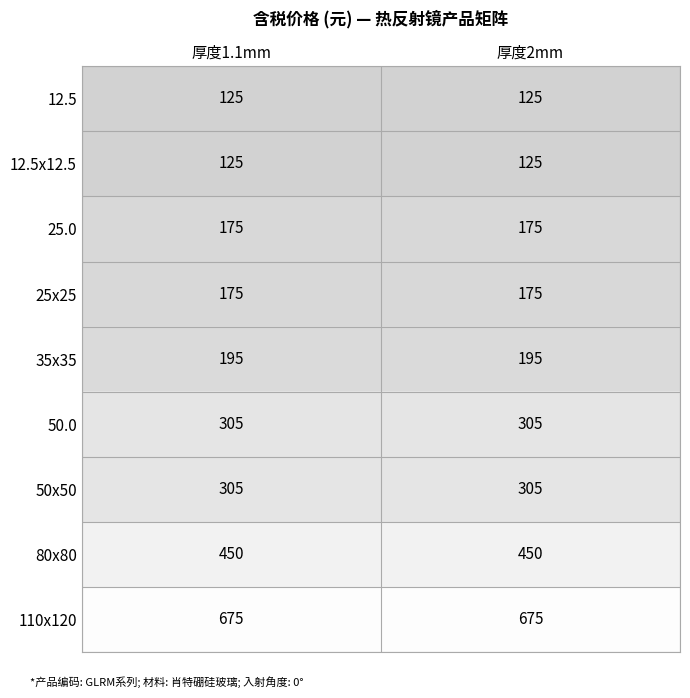

Which series has the largest total across all categories?

110x120